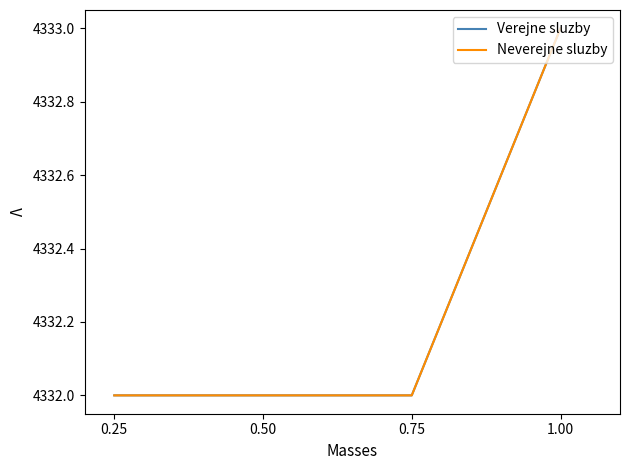

Does the chart have visible grid lines?

No